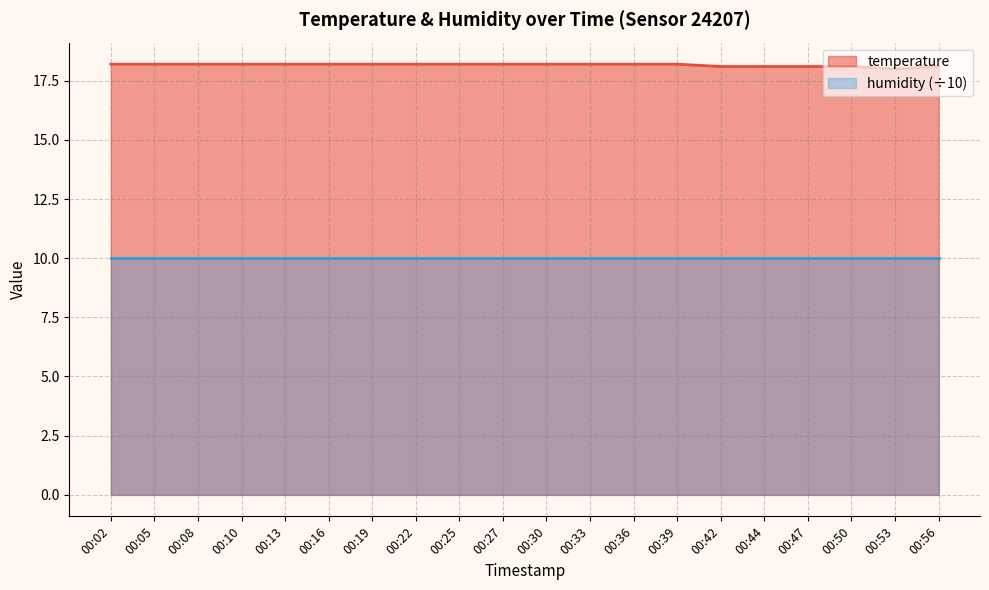

What is the difference between the values at 00:53 and 00:27?

0.2